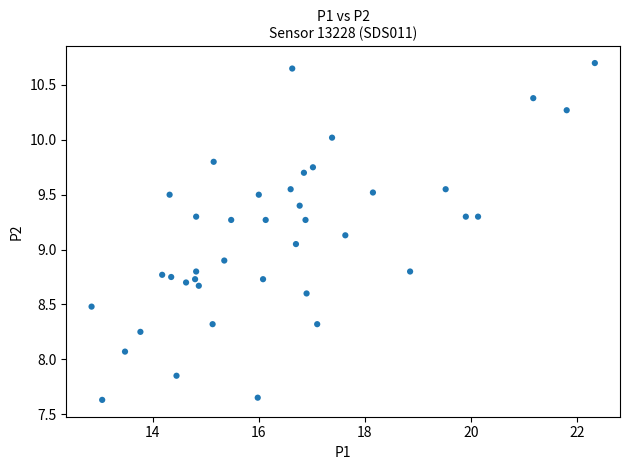

What is the range of Y values (max minus min)?

3.1